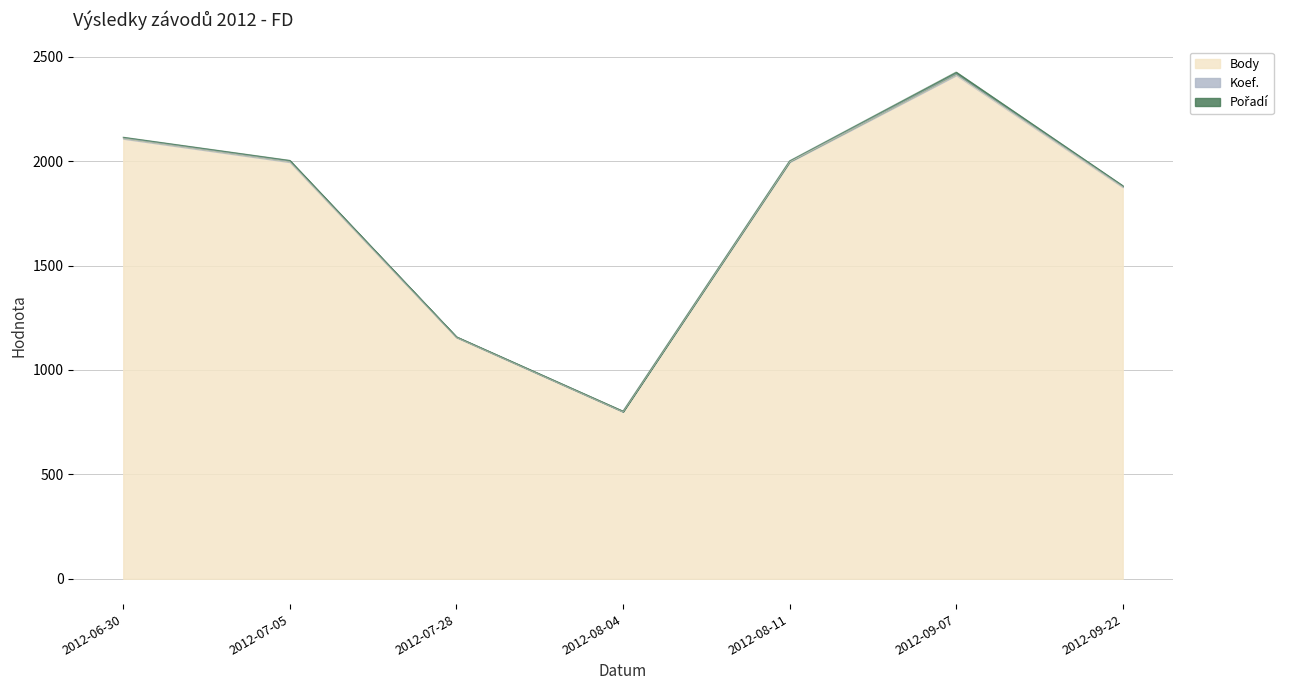

What is the maximum value for Body?

2412